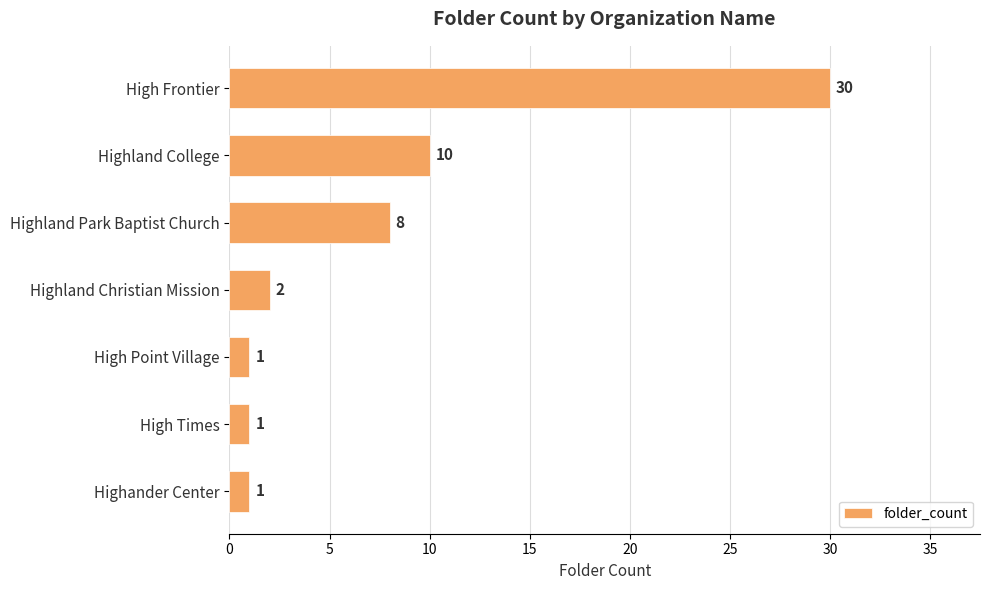

True or false: the data shows 1 at High Times.

True